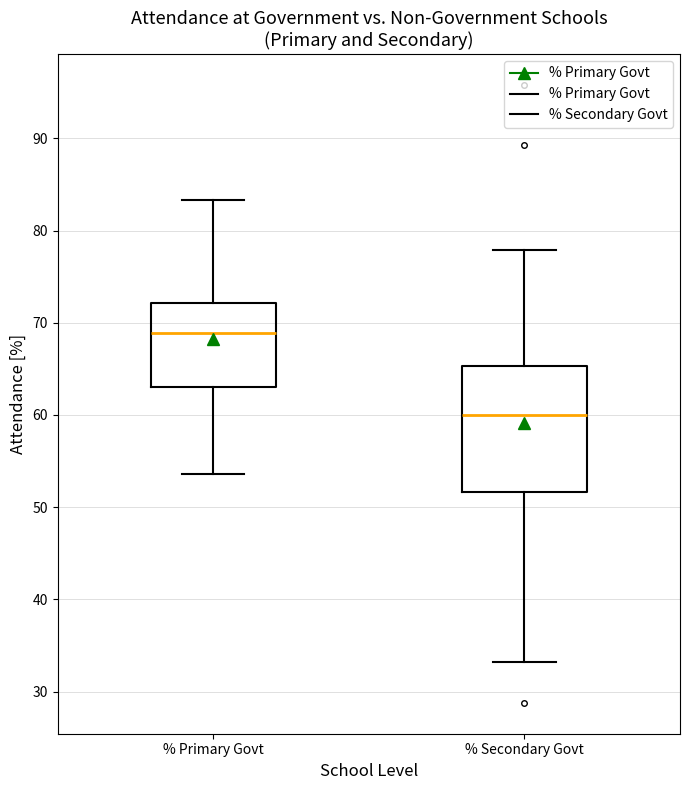

Where is the upper edge of the box for % Primary Govt on the y-axis? The values are not printed on the chart, so give them approximately, as read against the axis.

72